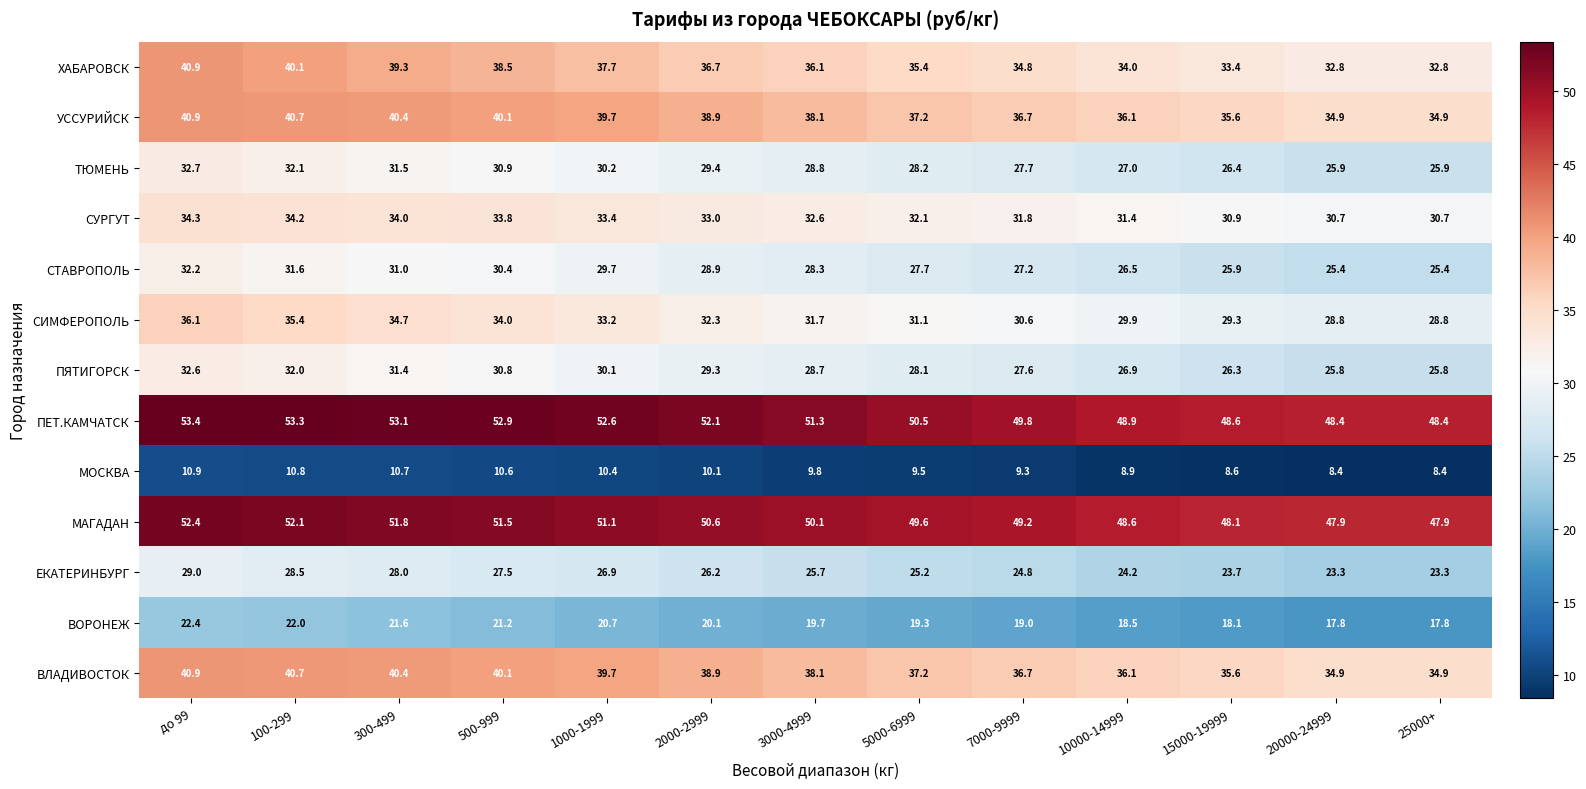

What is the greatest value displayed?

53.4